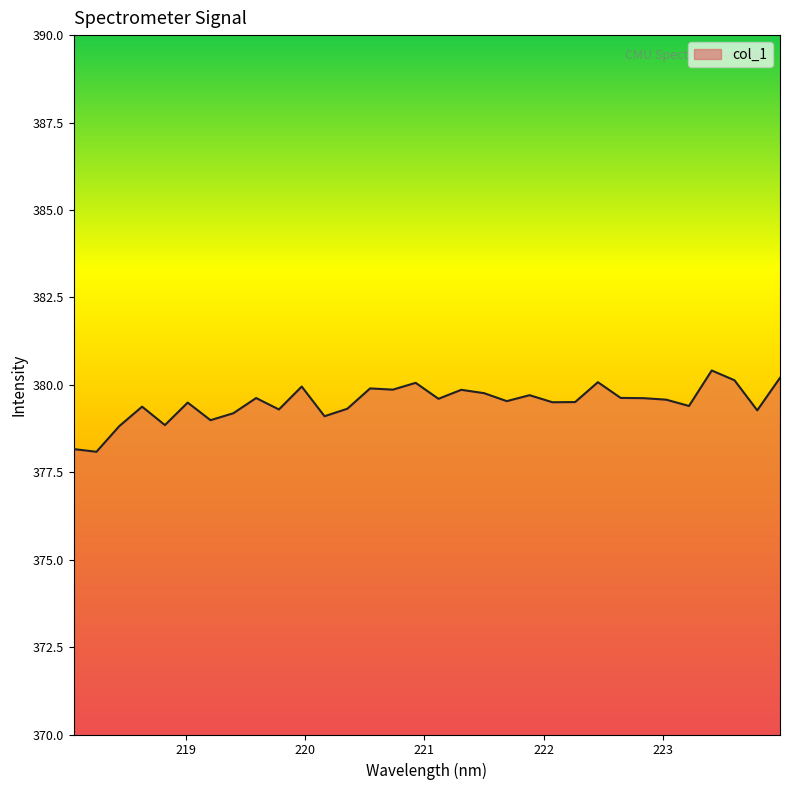

What is the maximum value shown in the chart?

380.4